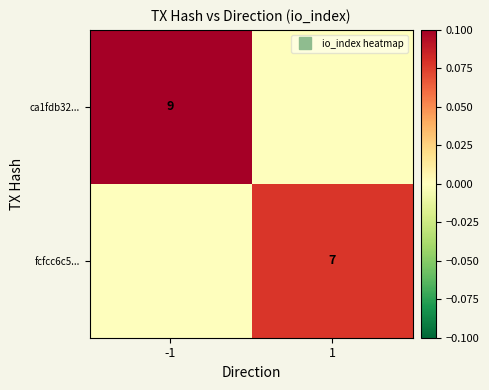

What value does the fcfcc6c5... series have at 1?

0.1